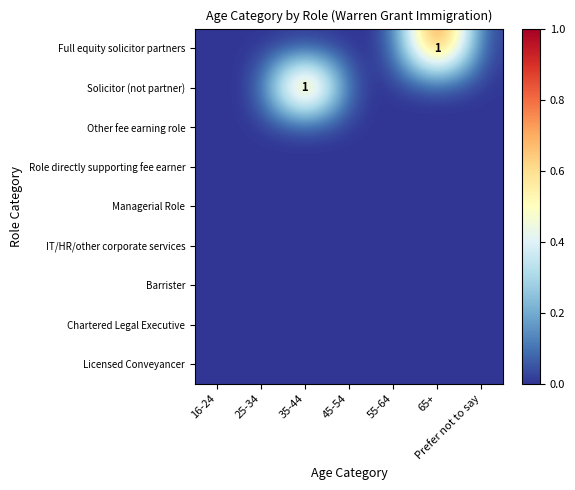

Which category has the highest value across all series?

65+